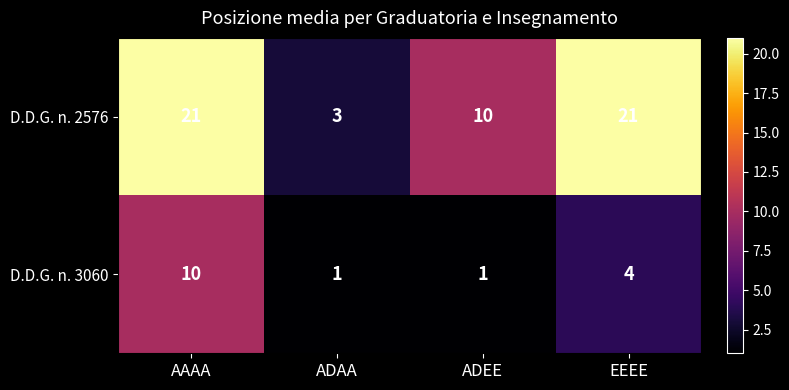

Where is D.D.G. n. 2576 nearest to the value 12?

ADEE